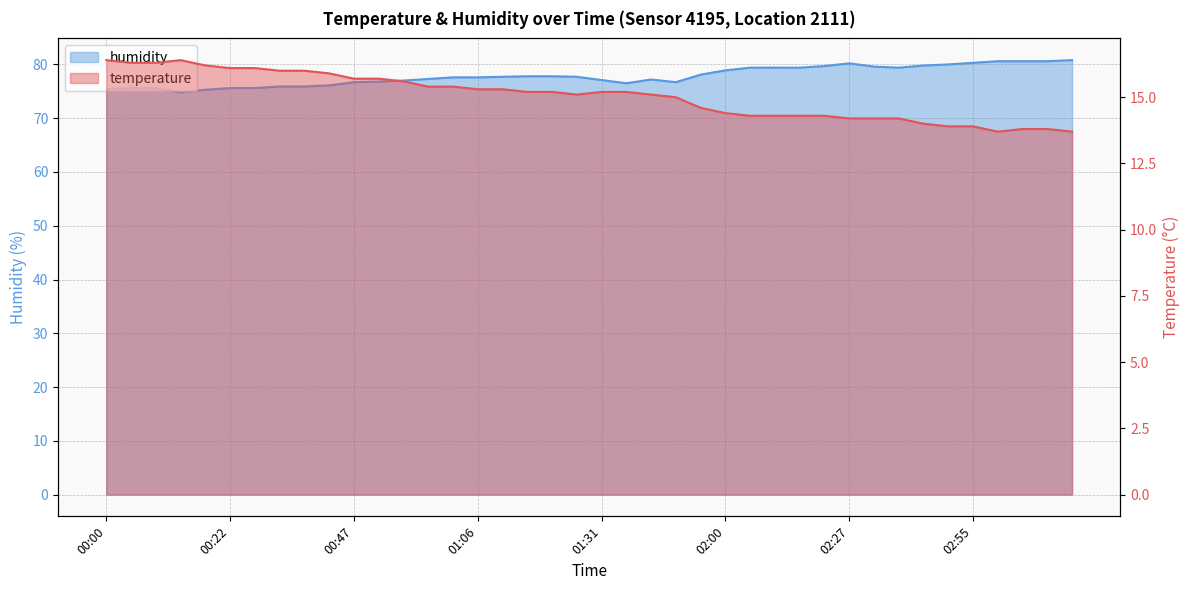

At which label is temperature closest to 15?

01:46